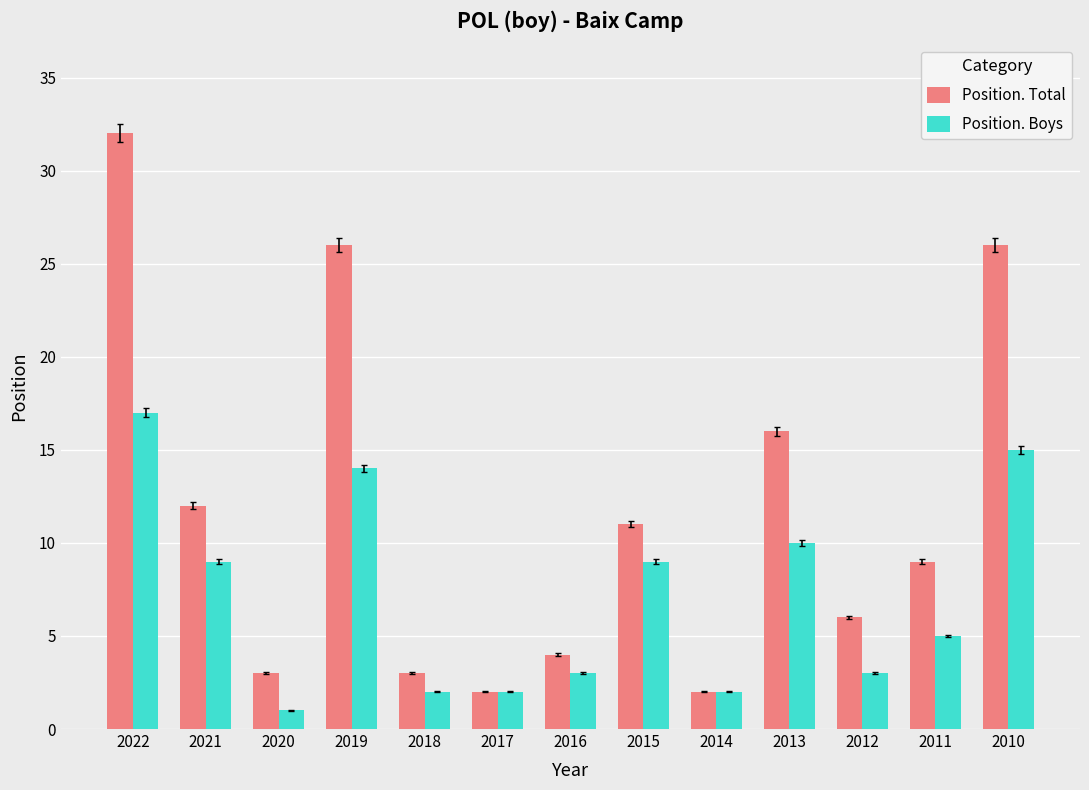

Reading left to right, transcribe all the data shown in this chart.

Position. Total: 32	12	3	26	3	2	4	11	2	16	6	9	26
Position. Boys: 17	9	1	14	2	2	3	9	2	10	3	5	15